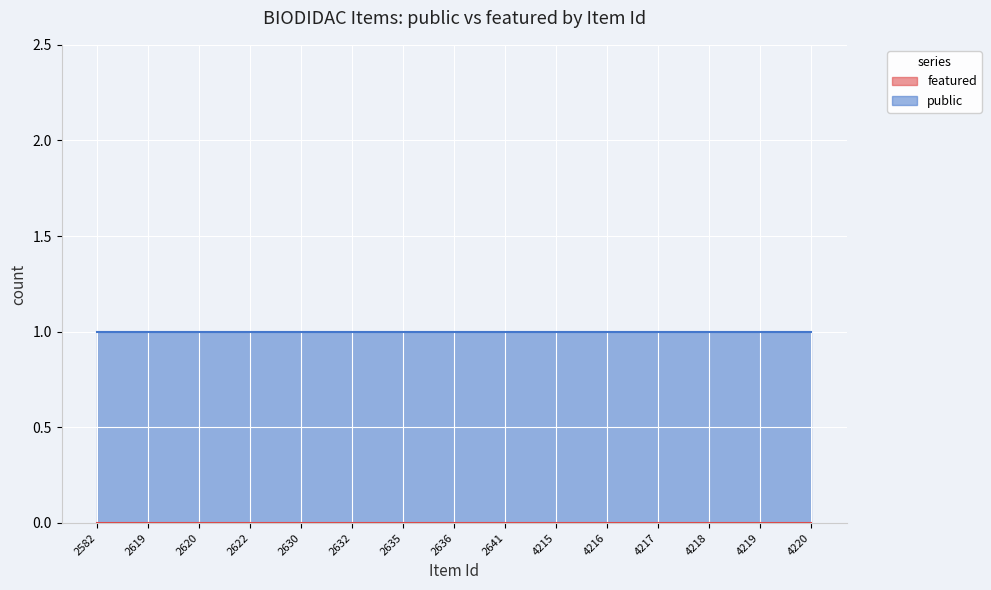

At 2635, list the series in order from smallest to largest.

featured, public